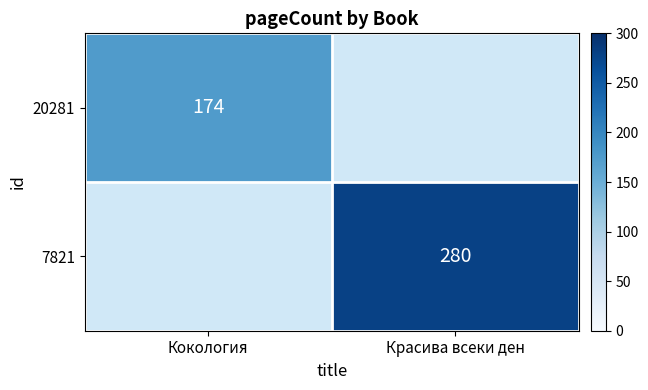

The value of 7821 at Красива всеки ден is 461. True or false?

False